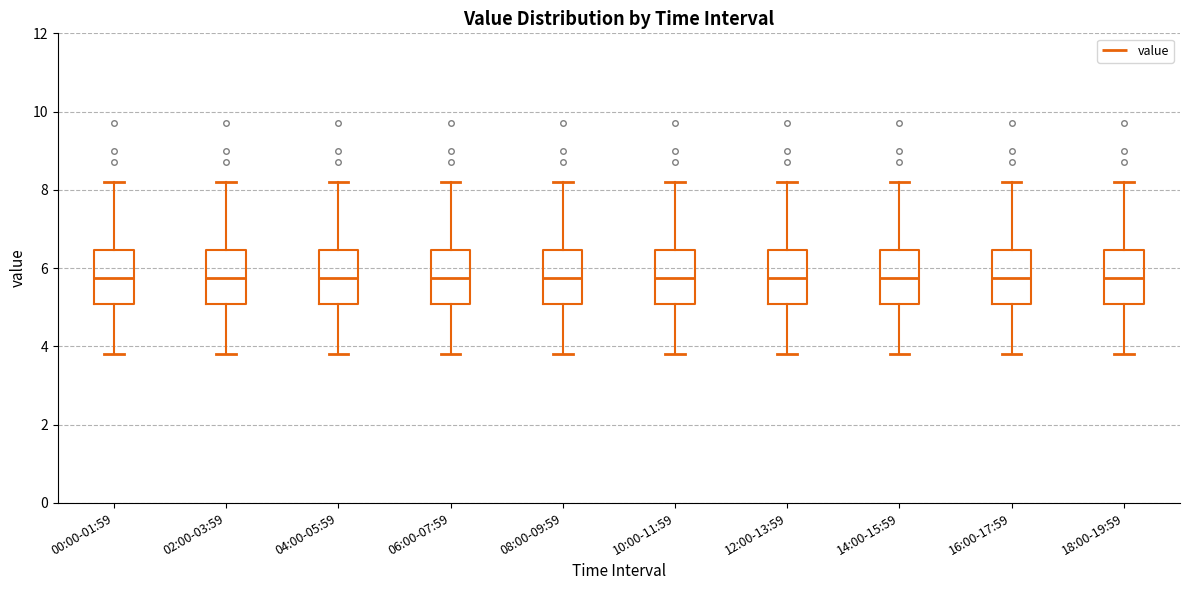

Reading left to right, transcribe this box plot: for each box, give where its median line is, the range the box spans, and where its two whiskers end, as read against the y-axis. The values are not printed on the chart, so give them approximately, as read against the axis.

00:00-01:59: median 5.8, box 5.0 to 6.4, whiskers 3.8 to 8.2
02:00-03:59: median 5.8, box 5.0 to 6.4, whiskers 3.8 to 8.2
04:00-05:59: median 5.8, box 5.0 to 6.4, whiskers 3.8 to 8.2
06:00-07:59: median 5.8, box 5.0 to 6.4, whiskers 3.8 to 8.2
08:00-09:59: median 5.8, box 5.0 to 6.4, whiskers 3.8 to 8.2
10:00-11:59: median 5.8, box 5.0 to 6.4, whiskers 3.8 to 8.2
12:00-13:59: median 5.8, box 5.0 to 6.4, whiskers 3.8 to 8.2
14:00-15:59: median 5.8, box 5.0 to 6.4, whiskers 3.8 to 8.2
16:00-17:59: median 5.8, box 5.0 to 6.4, whiskers 3.8 to 8.2
18:00-19:59: median 5.8, box 5.0 to 6.4, whiskers 3.8 to 8.2